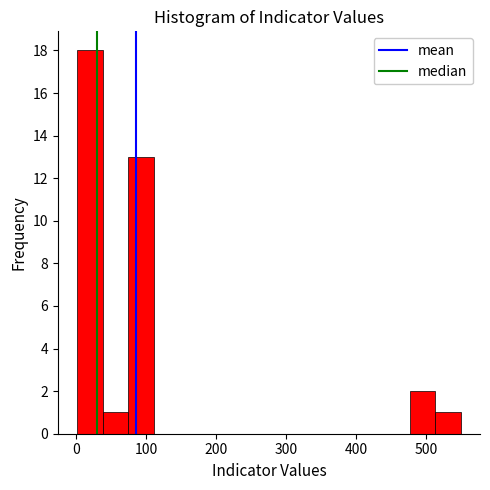

Around what value on the x-axis is the tallest bar? Give the approximate position of its centre, as read against the axis.

20